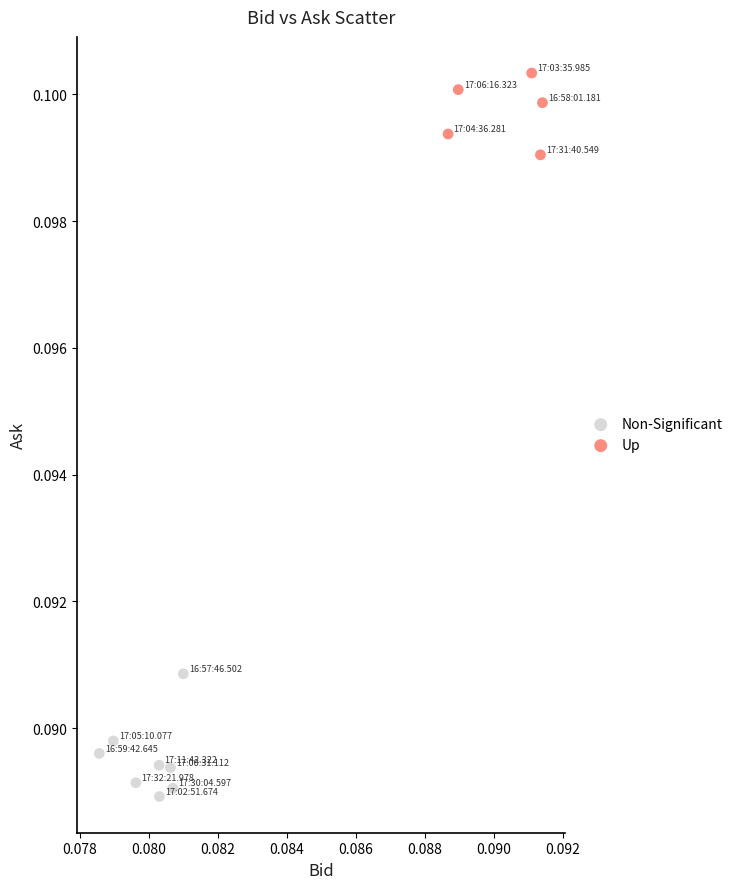

What are all the series names shown in the legend?

Non-Significant, Up